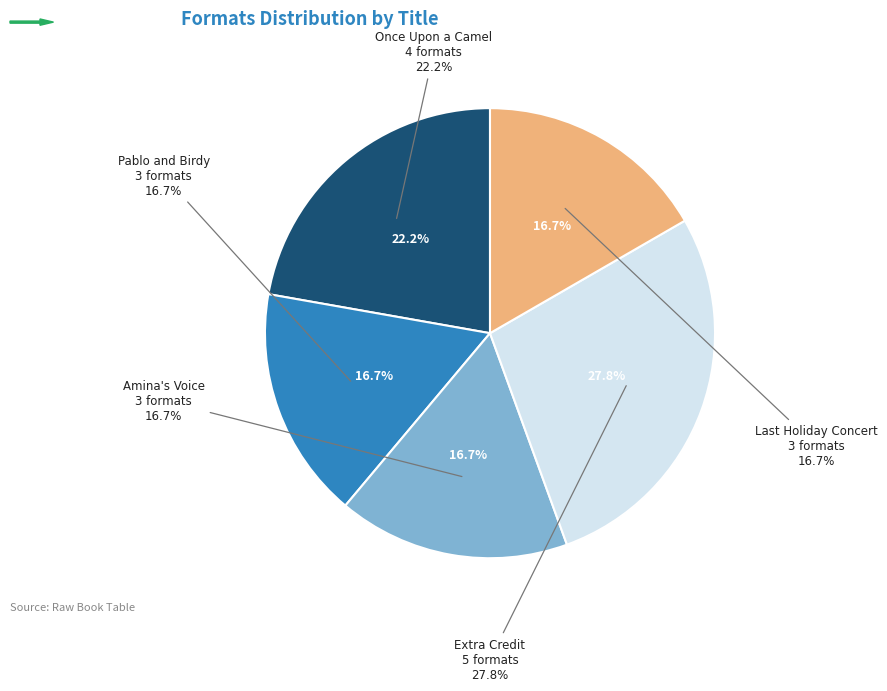

True or false: Once Upon a Camel accounts for 22% of the total.

True